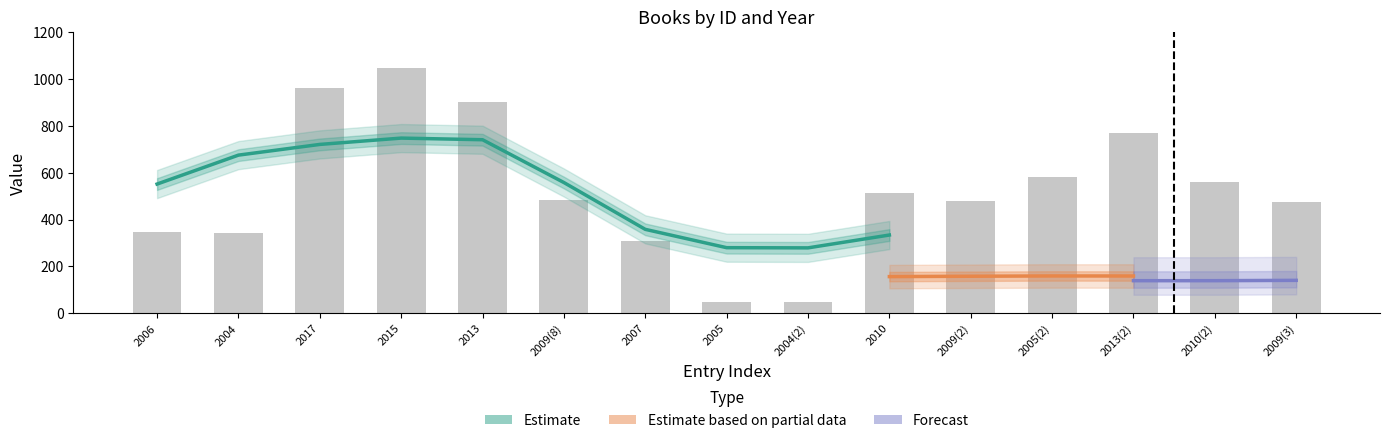

Are the bars horizontal?

No